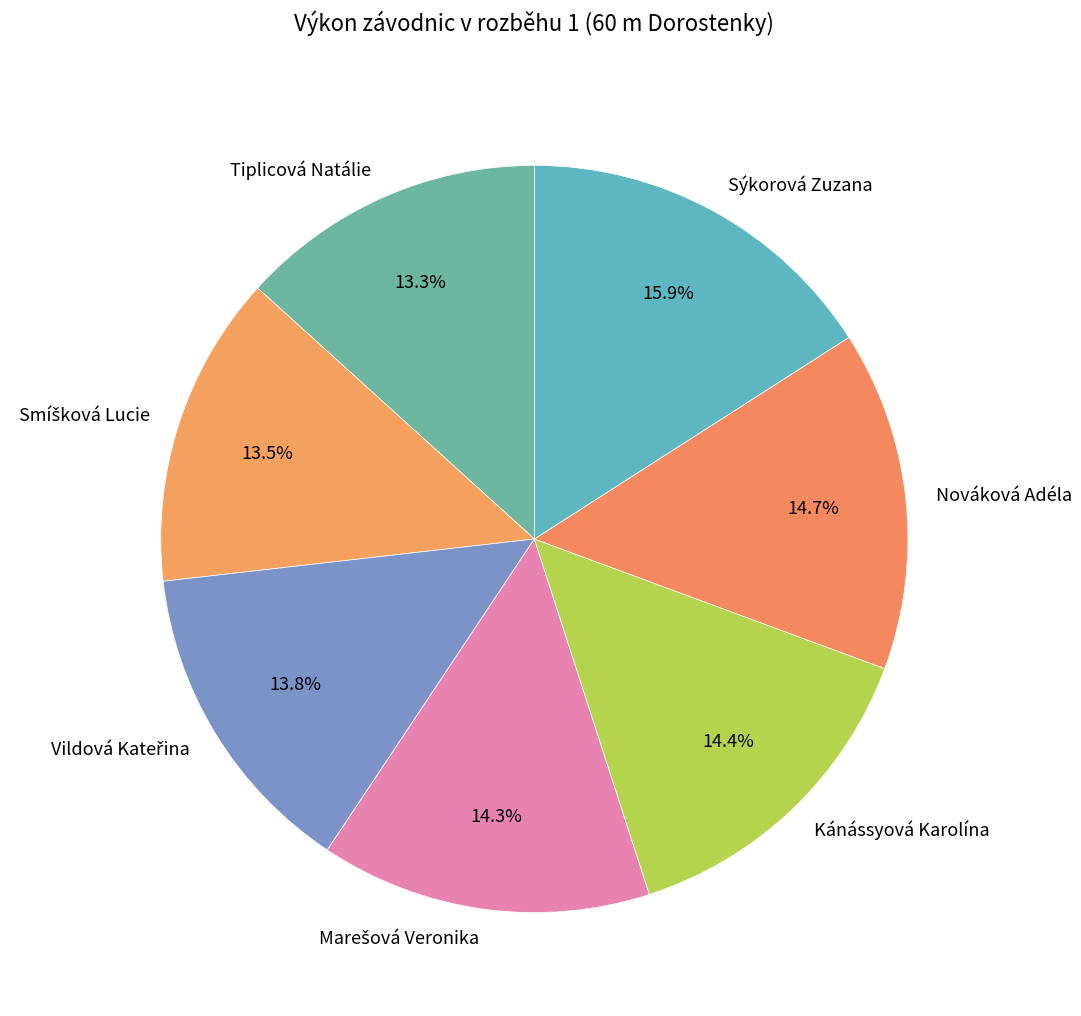

What portion of the pie excludes Kánássyová Karolína?

85.6%